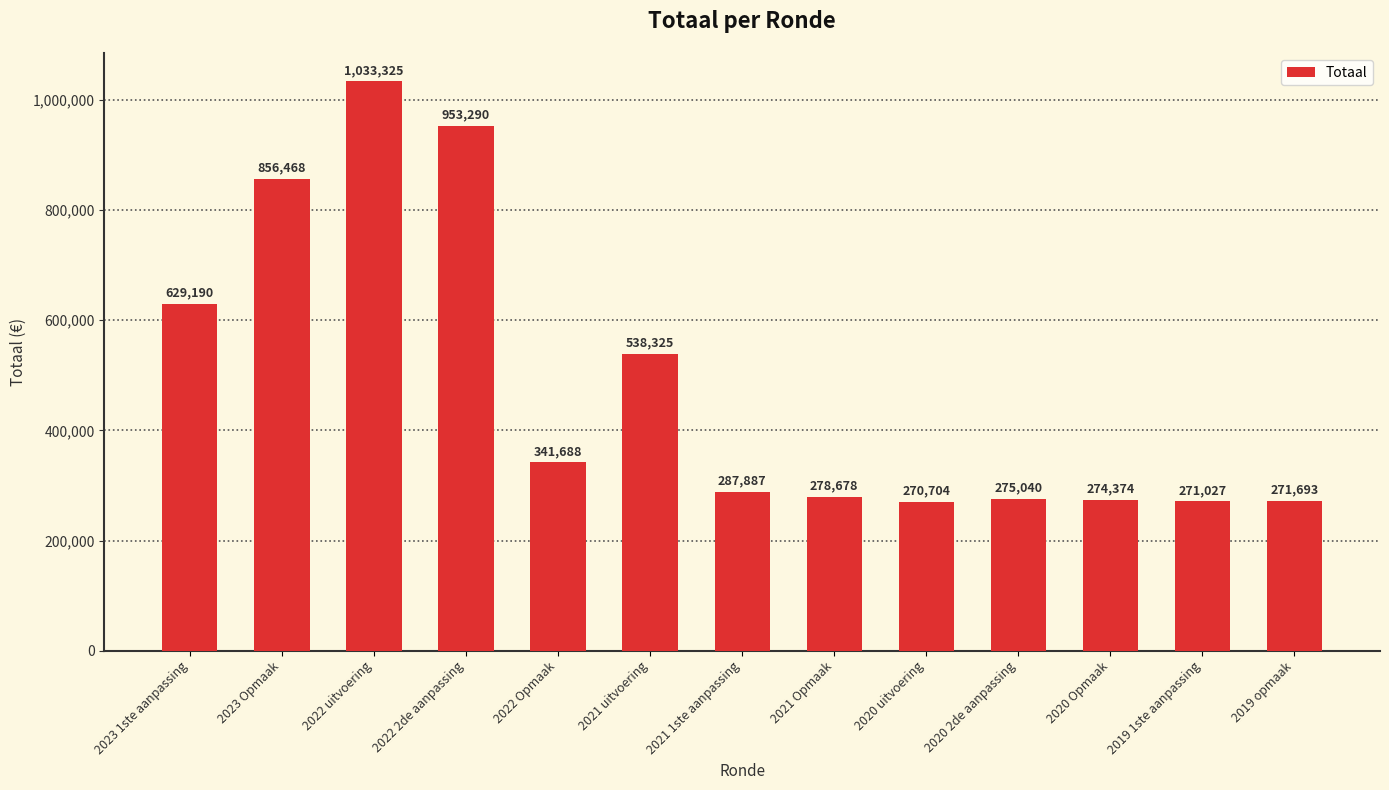

Which has a higher value, 2022 uitvoering or 2023 Opmaak?

2022 uitvoering